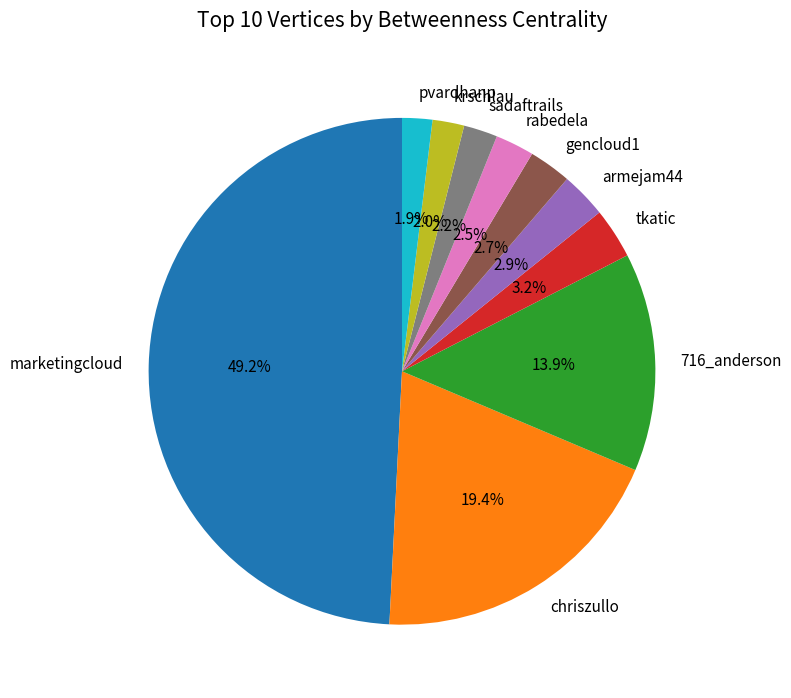

What is the ratio of the value at sadaftrails to the value at tkatic?

0.7